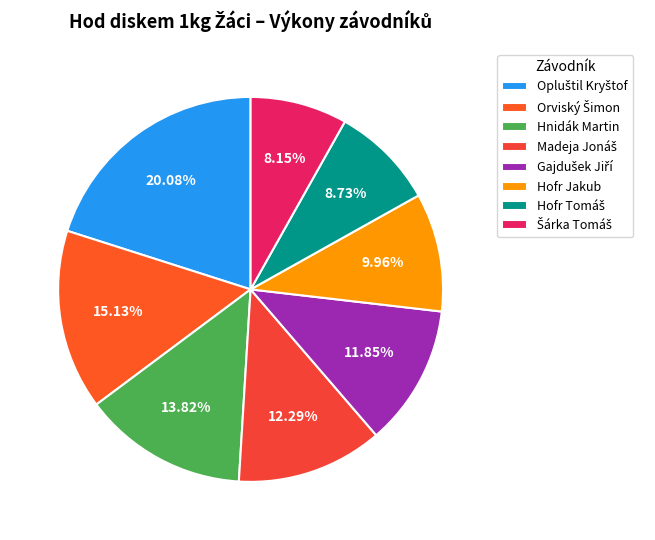

What is the change in value from Orviský Šimon to Šárka Tomáš?

-10.1